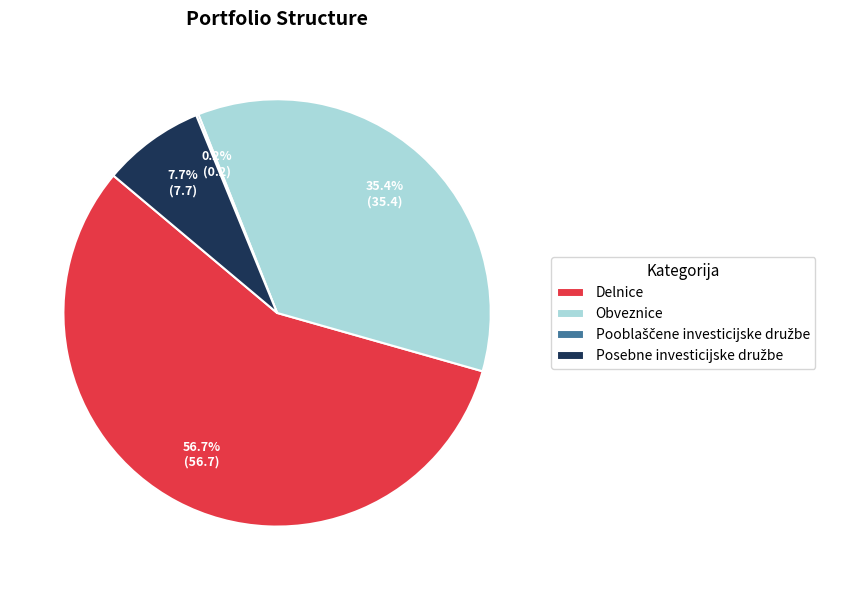

True or false: Delnice accounts for 57% of the total.

True